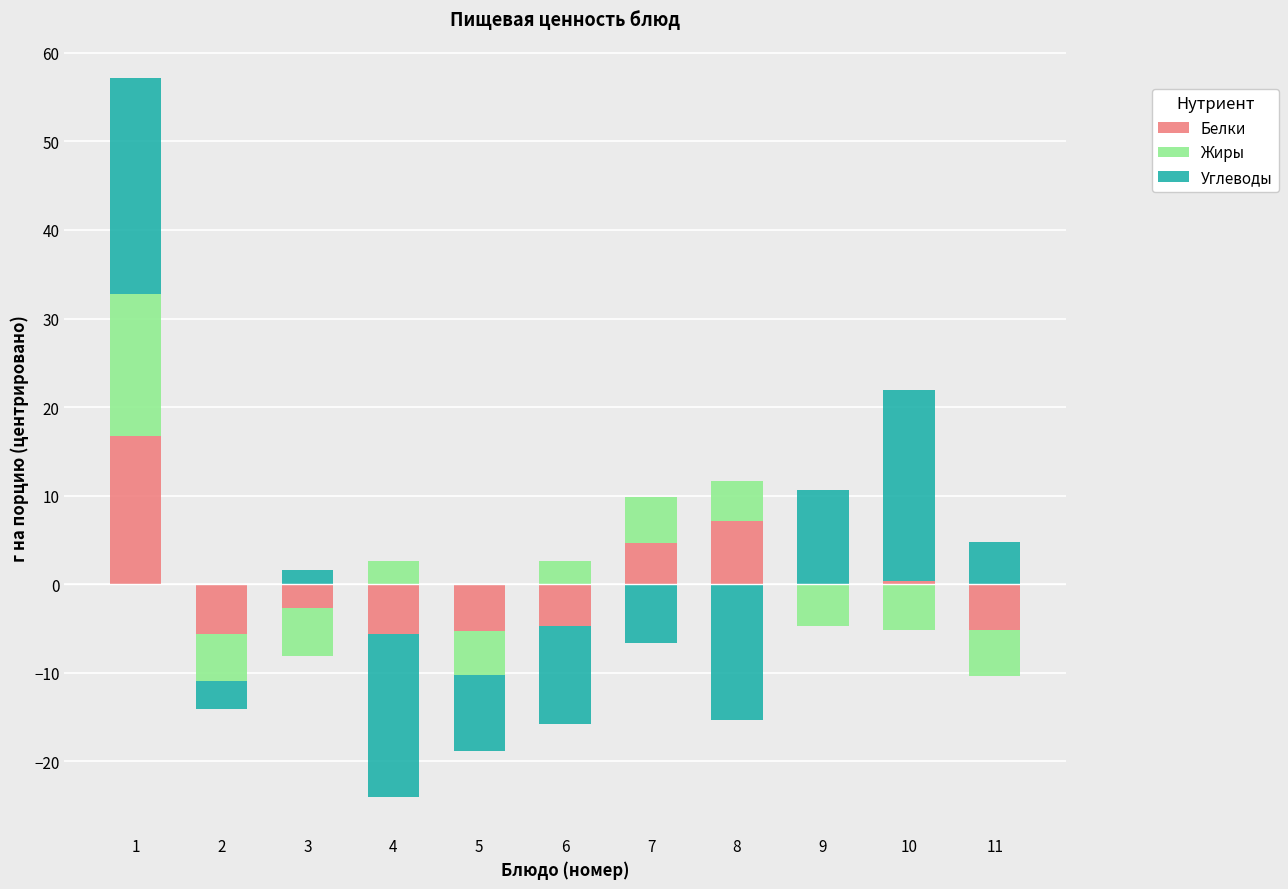

What is the difference between the Углеводы values at 3 and 11?

3.1